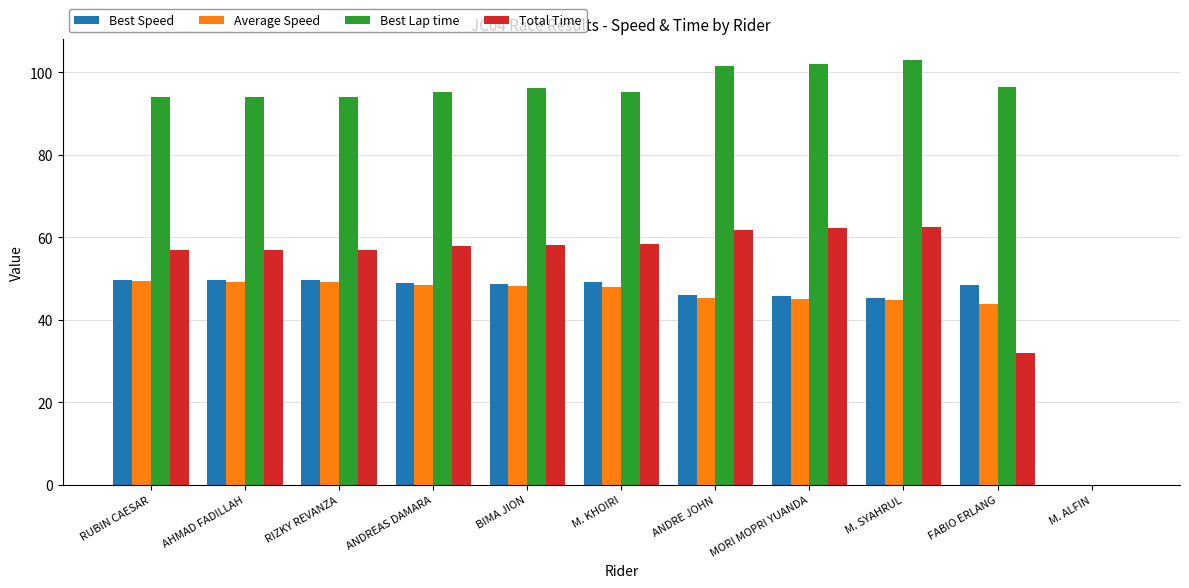

What is the total value across all series at FABIO ERLANG?

220.9